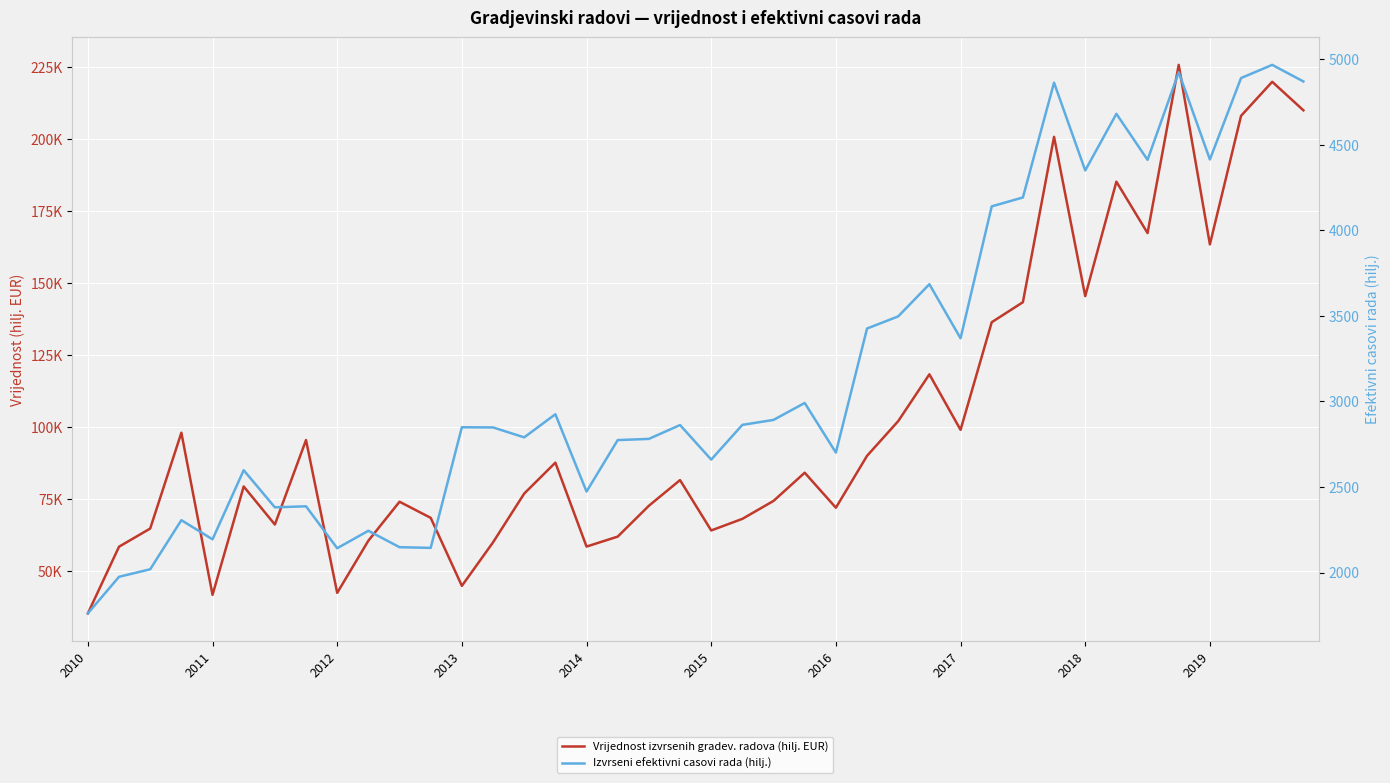

What is the approximate value of Izvrseni efektivni casovi rada (hilj.) at 11, to the nearest 10?

2140